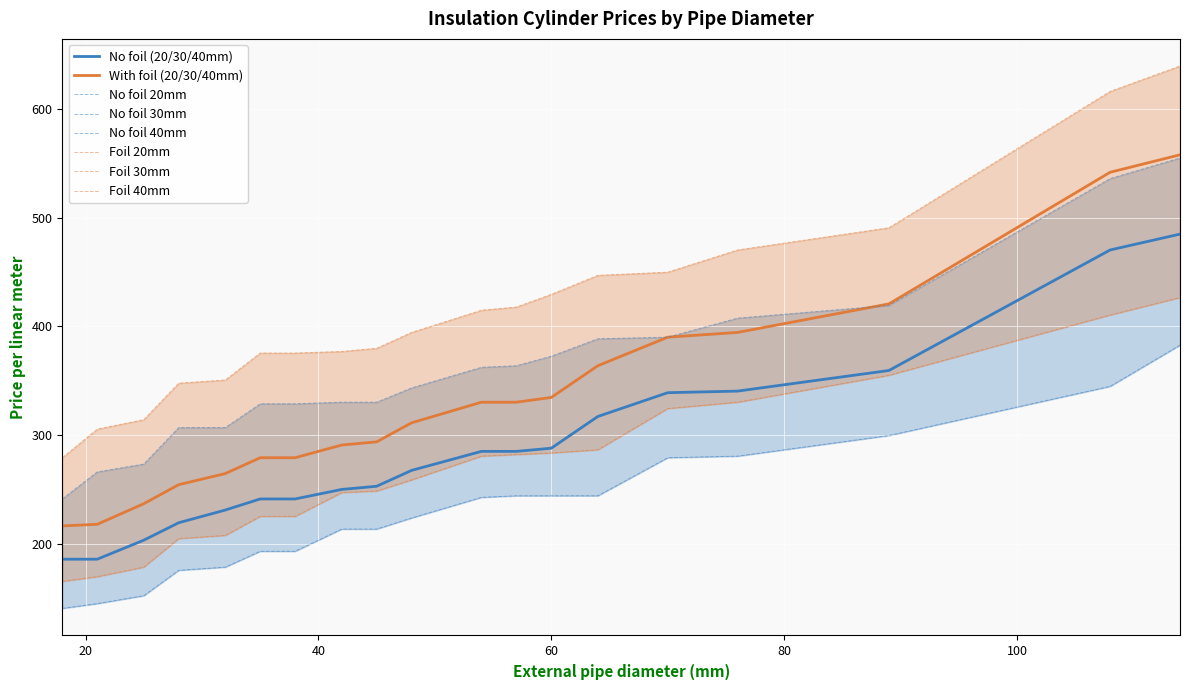

Reading left to right, what are all the values shown in this chart?

No foil 20mm: 140.3	144.6	151.9	175.3	178.2	192.9	192.9	213.3	213.3	223.5	242.5	244.0	244.0	244.0	279.1	280.5	299.5	344.8	382.8
No foil 30mm: 185.6	185.6	203.1	219.2	230.8	241.1	241.1	249.8	252.8	267.4	284.9	284.9	287.8	317.0	339.0	340.4	359.4	470.5	485.1
No foil 40mm: 241.1	265.9	273.2	306.8	306.8	328.7	328.7	330.2	330.2	343.3	362.3	363.8	372.6	388.6	390.1	407.6	419.3	536.2	555.2
Foil 20mm: 165.1	169.5	178.2	204.5	207.5	225.0	225.0	246.9	248.4	258.6	280.5	282.0	283.4	286.4	324.3	330.2	355.0	410.5	426.6
Foil 30mm: 216.2	217.7	236.7	254.2	264.4	279.1	279.1	290.7	293.7	311.2	330.2	330.2	334.6	363.8	390.1	394.5	420.8	542.0	558.1
Foil 40mm: 279.1	305.4	314.1	347.7	350.6	375.5	375.5	376.9	379.9	394.5	414.9	417.9	429.5	447.1	450.0	470.5	490.9	616.6	639.9